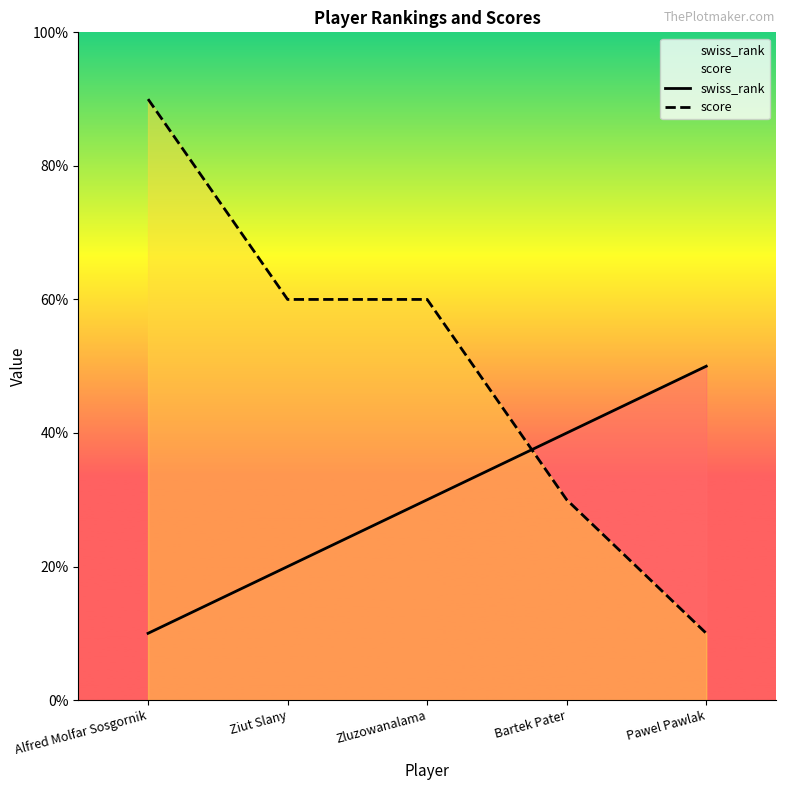

Which series changed the most between Alfred Molfar Sosgornik and Bartek Pater?

score